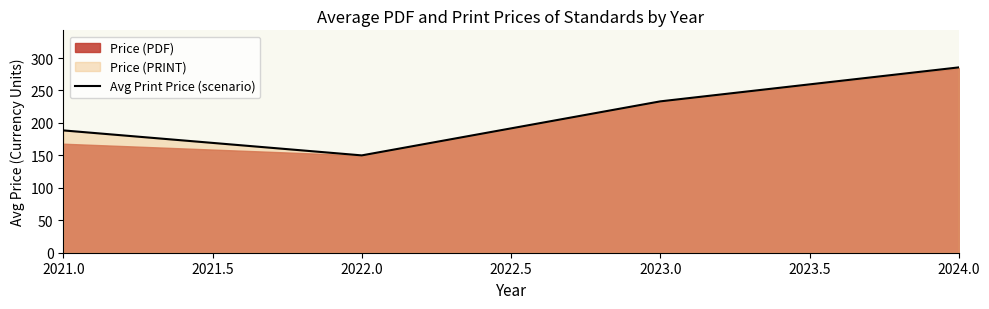

What is the average value?

214.3